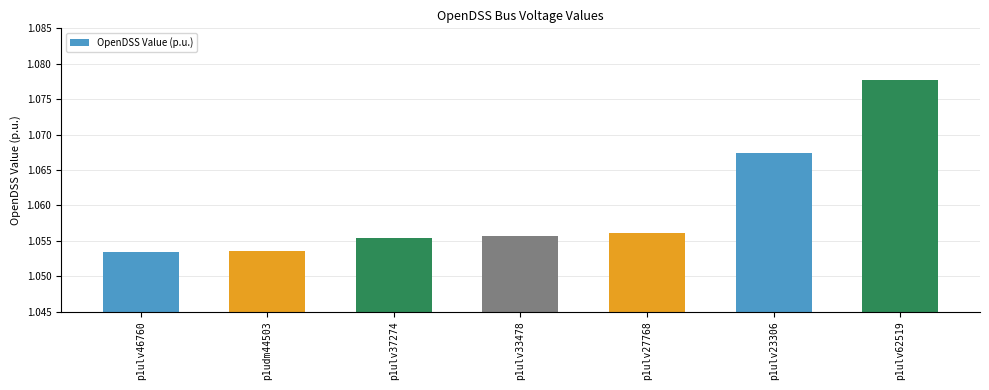

At which category does the chart reach its peak across all series?

p1ulv62519